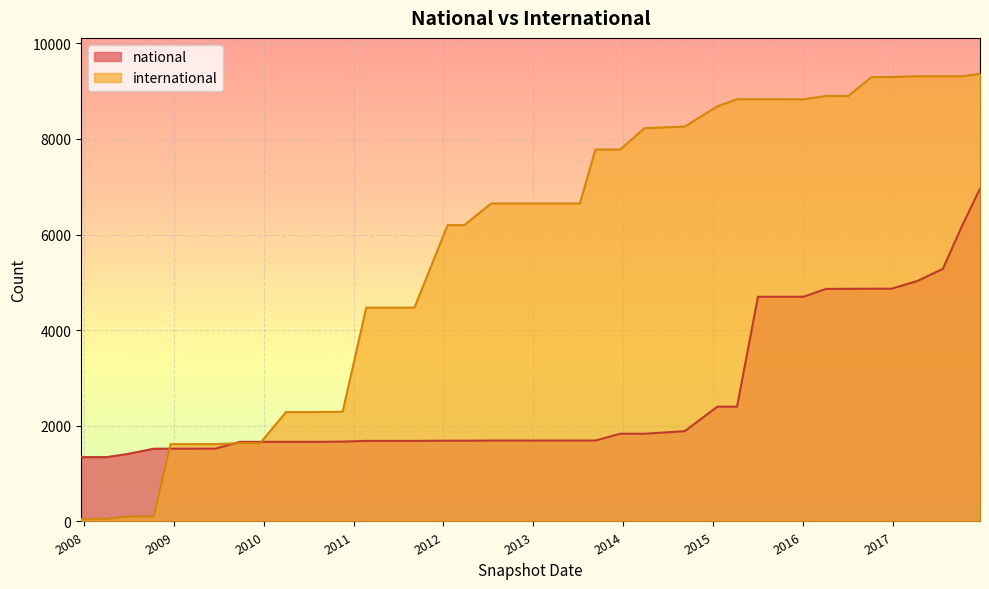

What is the label of the 35th point from the left?

2016-10-07